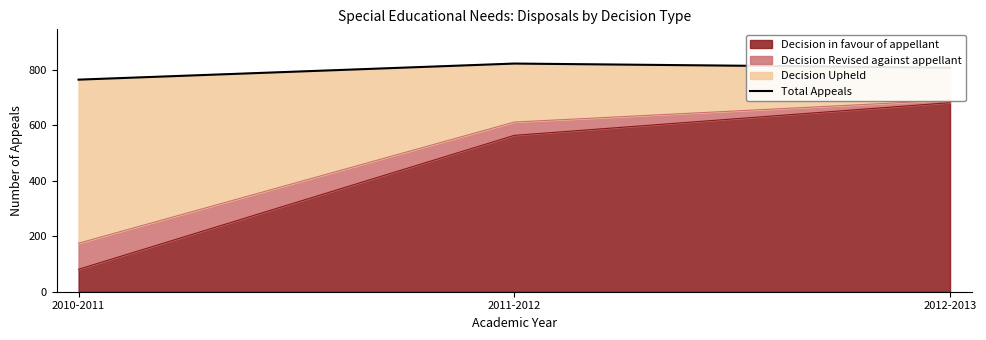

What is the sum of the values at 2011-2012 and 2012-2013?

1631